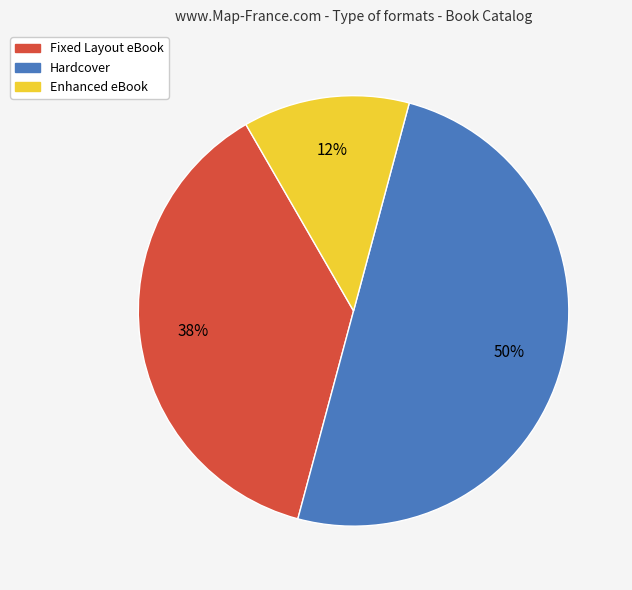

Approximately how many times larger is the value at Enhanced eBook compared to Fixed Layout eBook?

0.3